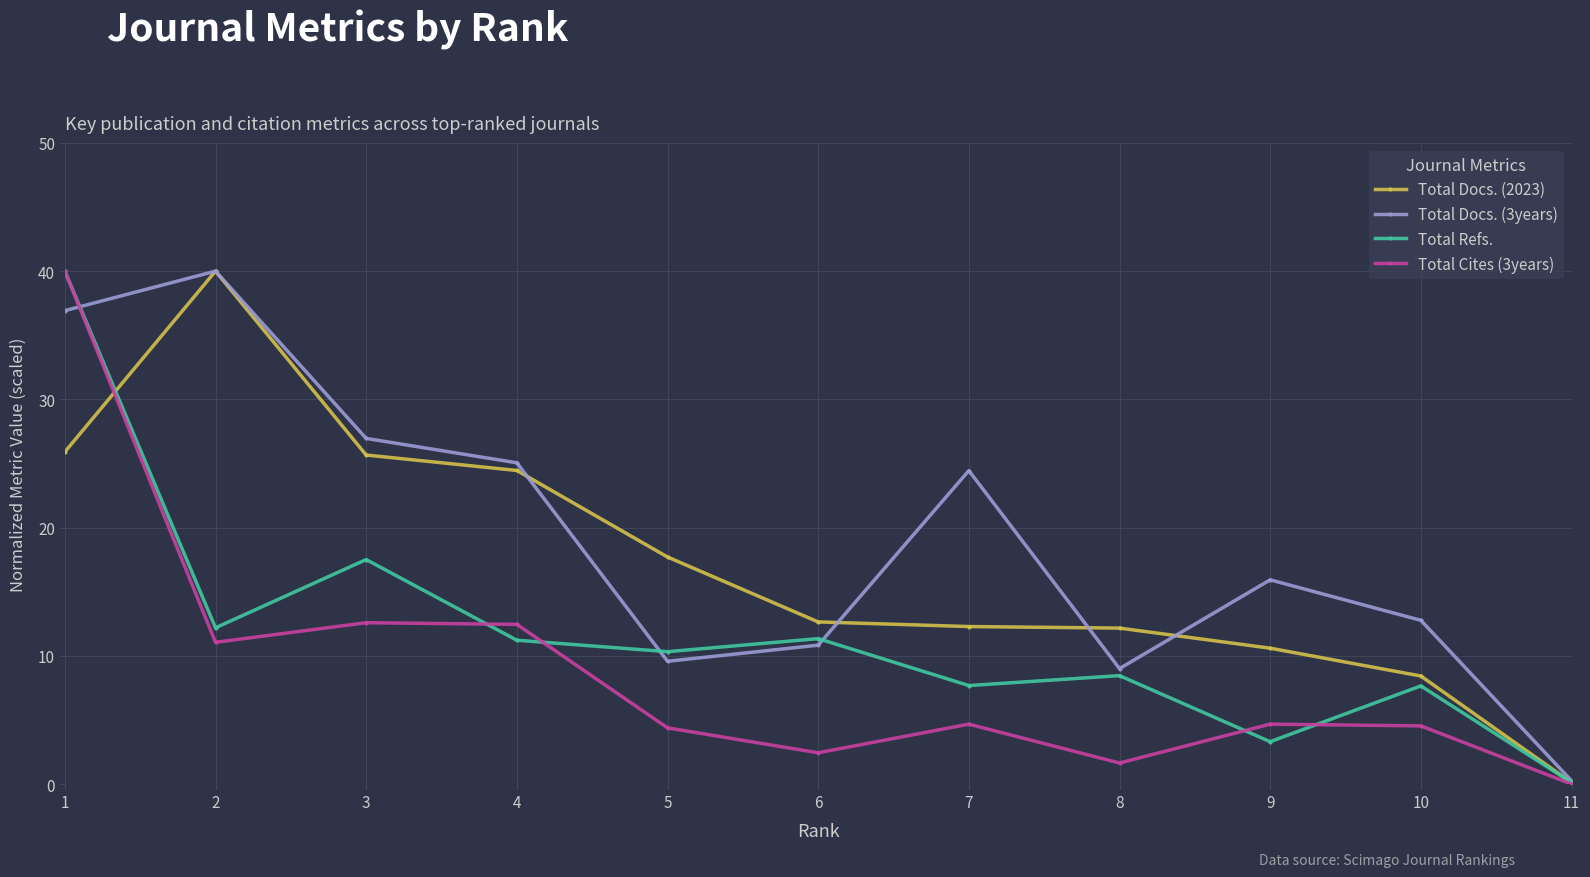

At 7, list the series in order from smallest to largest.

Total Cites (3years), Total Refs., Total Docs. (2023), Total Docs. (3years)